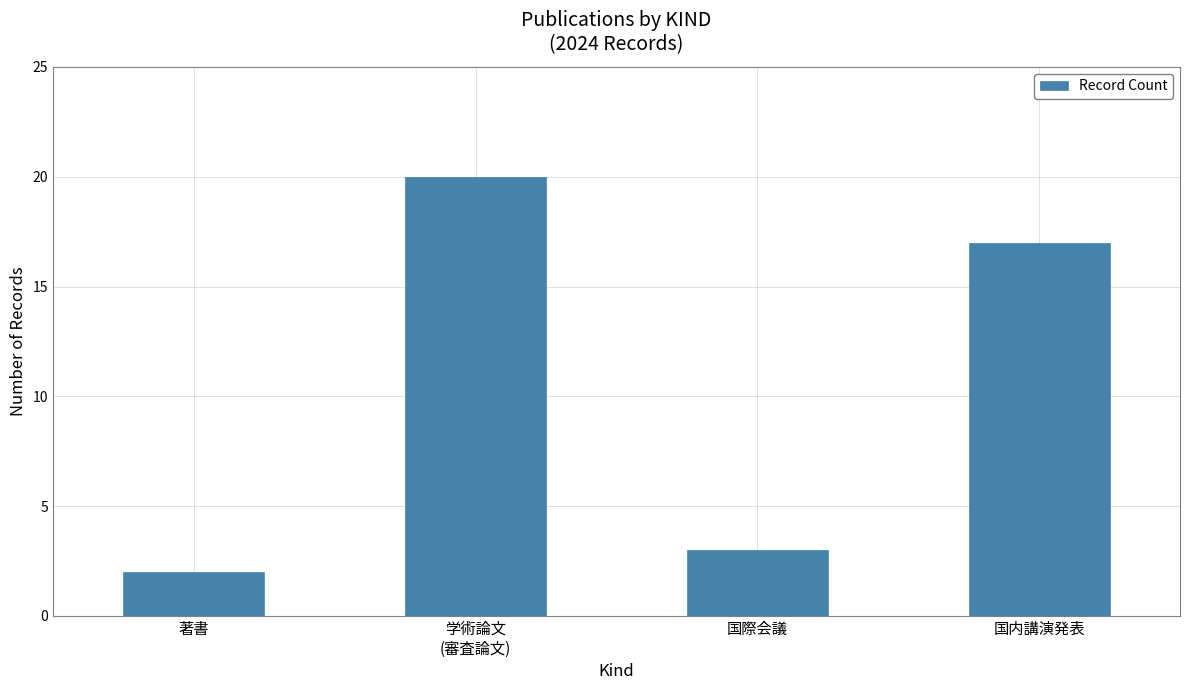

True or false: the data shows 20 at 学術論文
(審査論文).

True